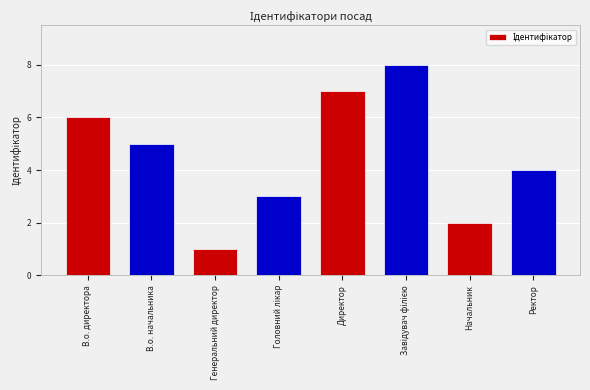

What is the sum of the values at Ректор and В.о. начальника?

9